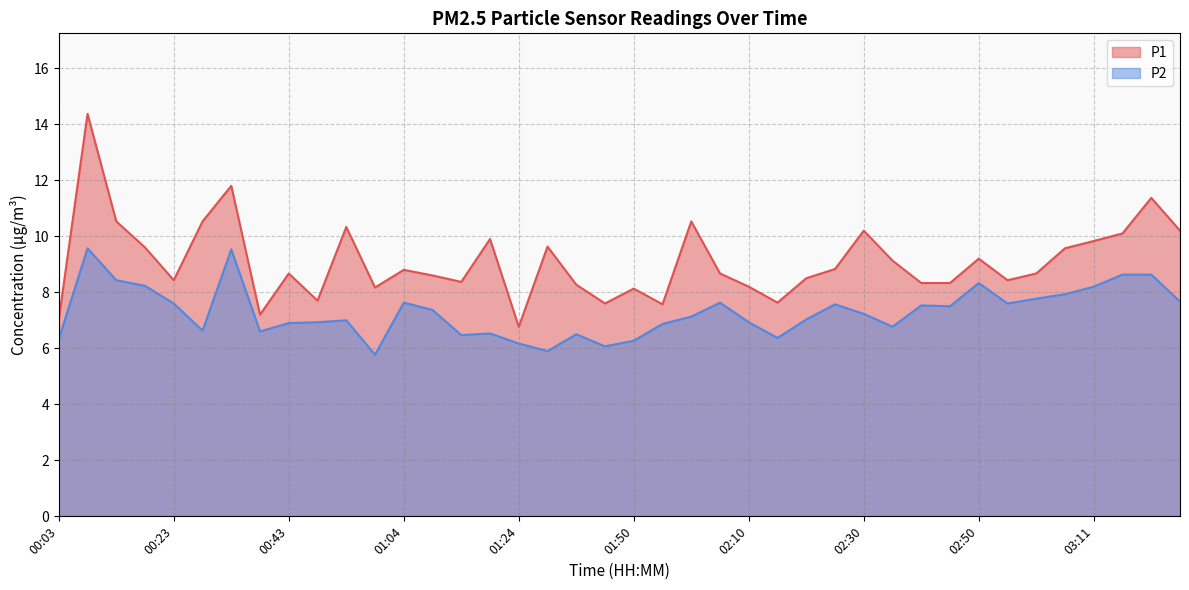

What is the total value across all series at 02:10?

15.1